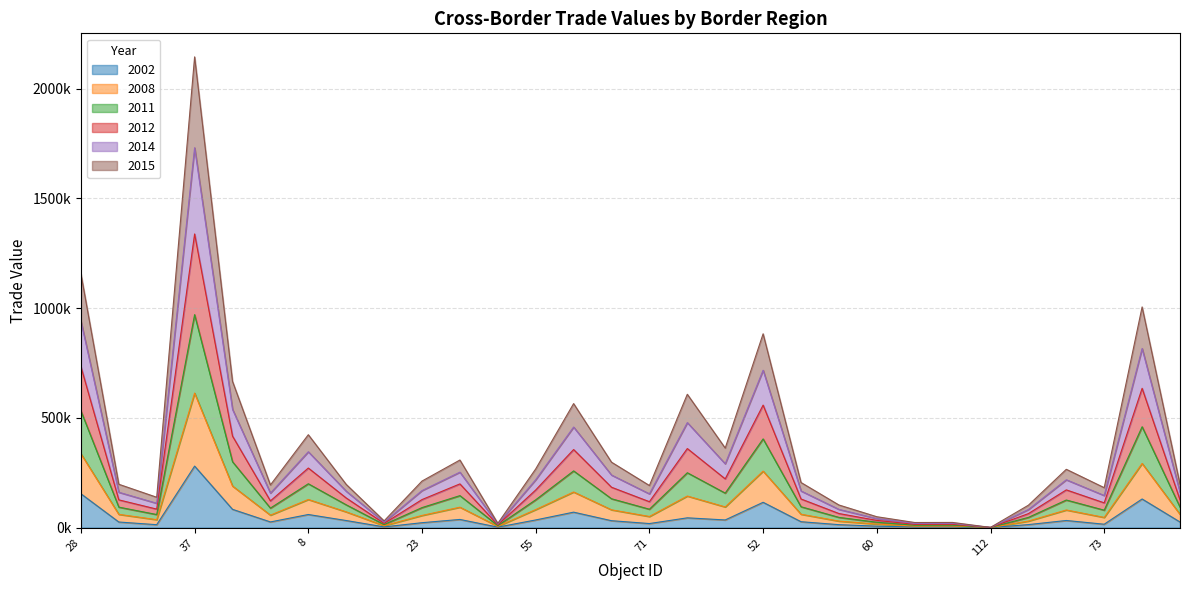

Is it true that 2002 equals 106.5 at 112?

True